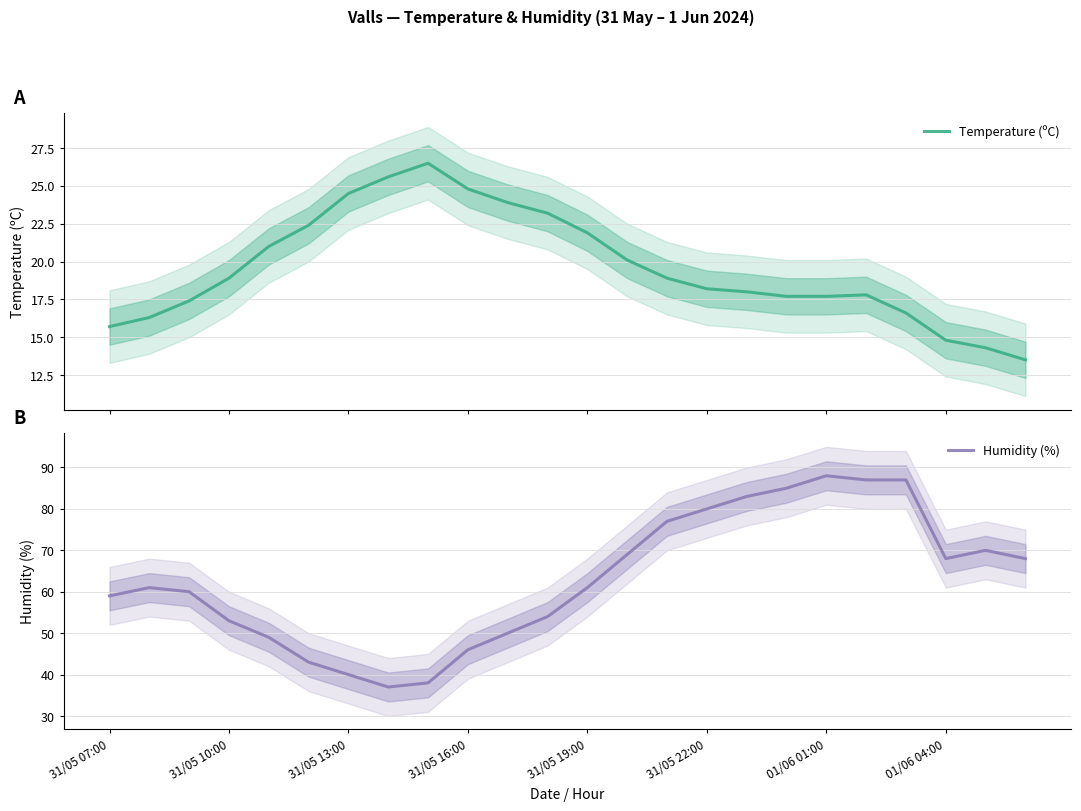

What is the lowest value of the Humidity (%) series?

37